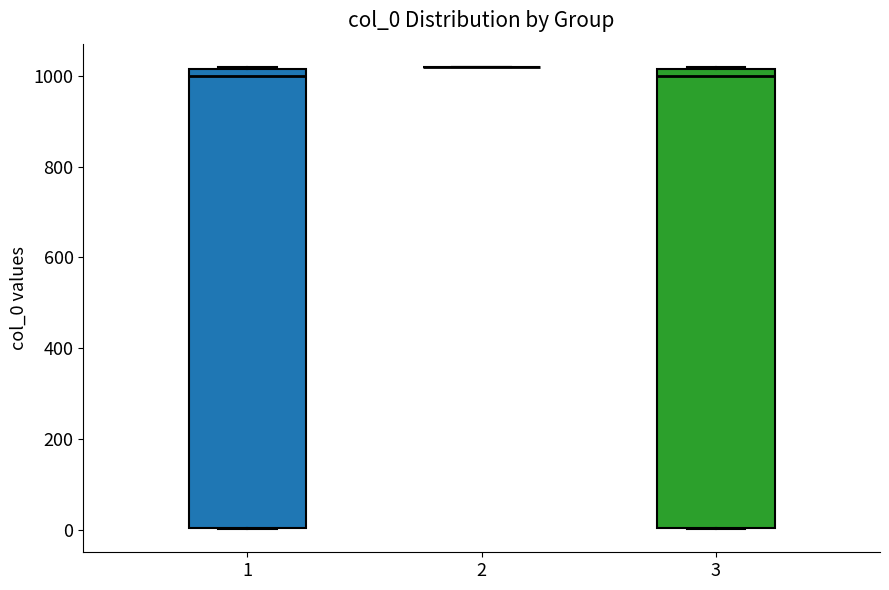

Where is the upper edge of the box at x = 1 on the y-axis? The values are not printed on the chart, so give them approximately, as read against the axis.

1020